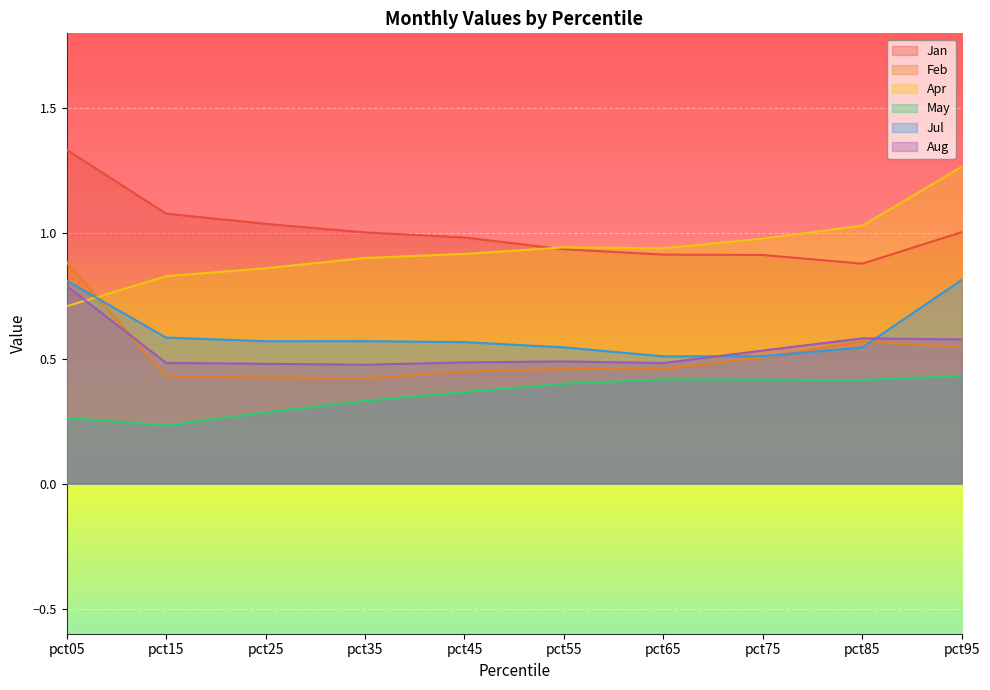

The value of Apr at pct05 is 0.3. True or false?

False